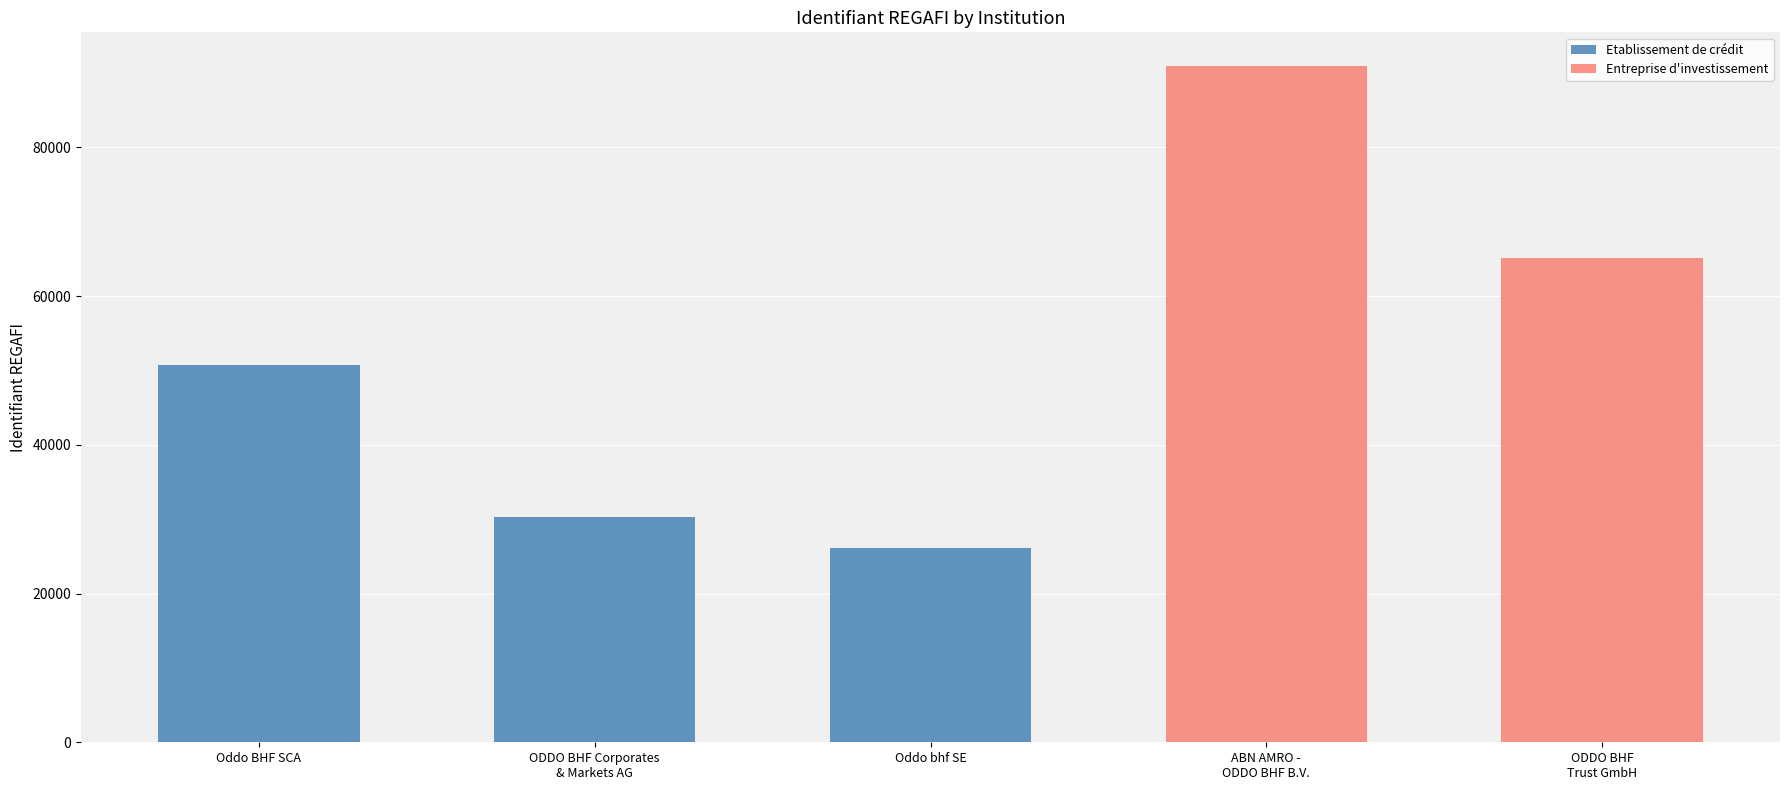

Reading left to right, transcribe all the data shown in this chart.

Oddo BHF SCA=50700	ODDO BHF Corporates & Markets AG=30318	Oddo bhf SE=26188	ABN AMRO - ODDO BHF B.V.=90925	ODDO BHF Trust GmbH=65122